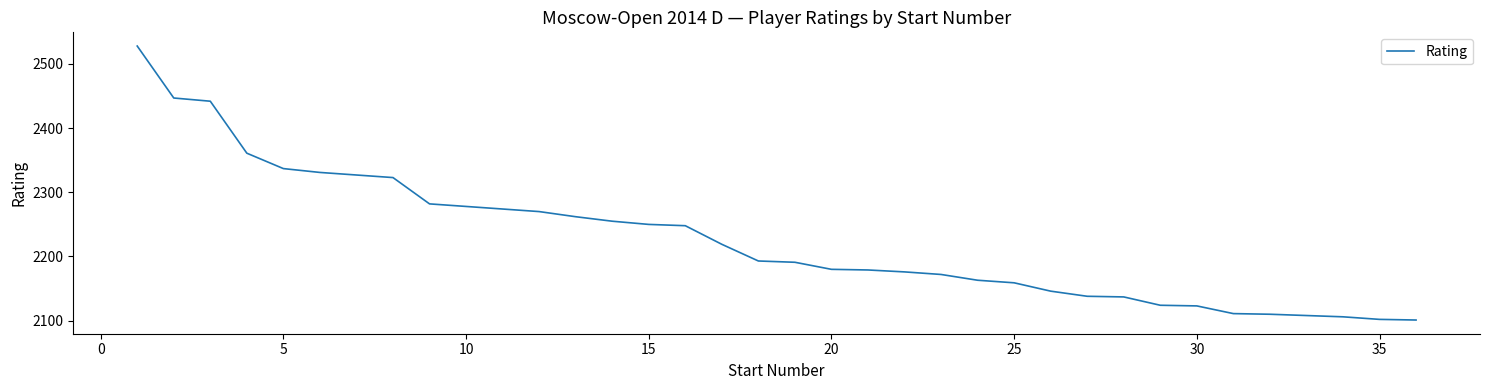

What is the difference between the maximum and minimum values?

427